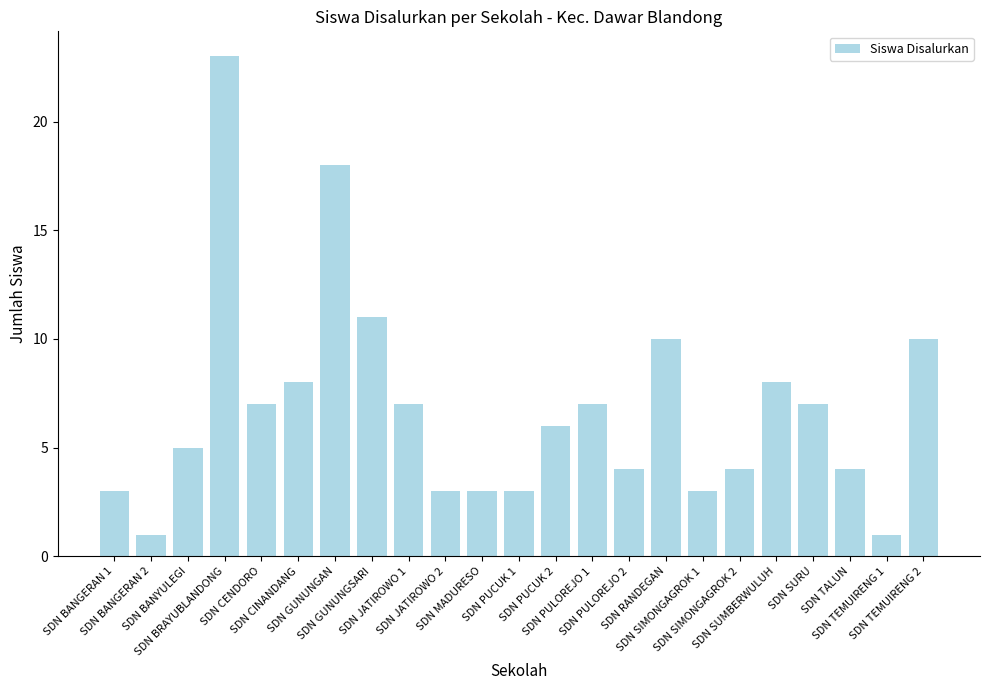

What position from the left is SDN JATIROWO 2?

10